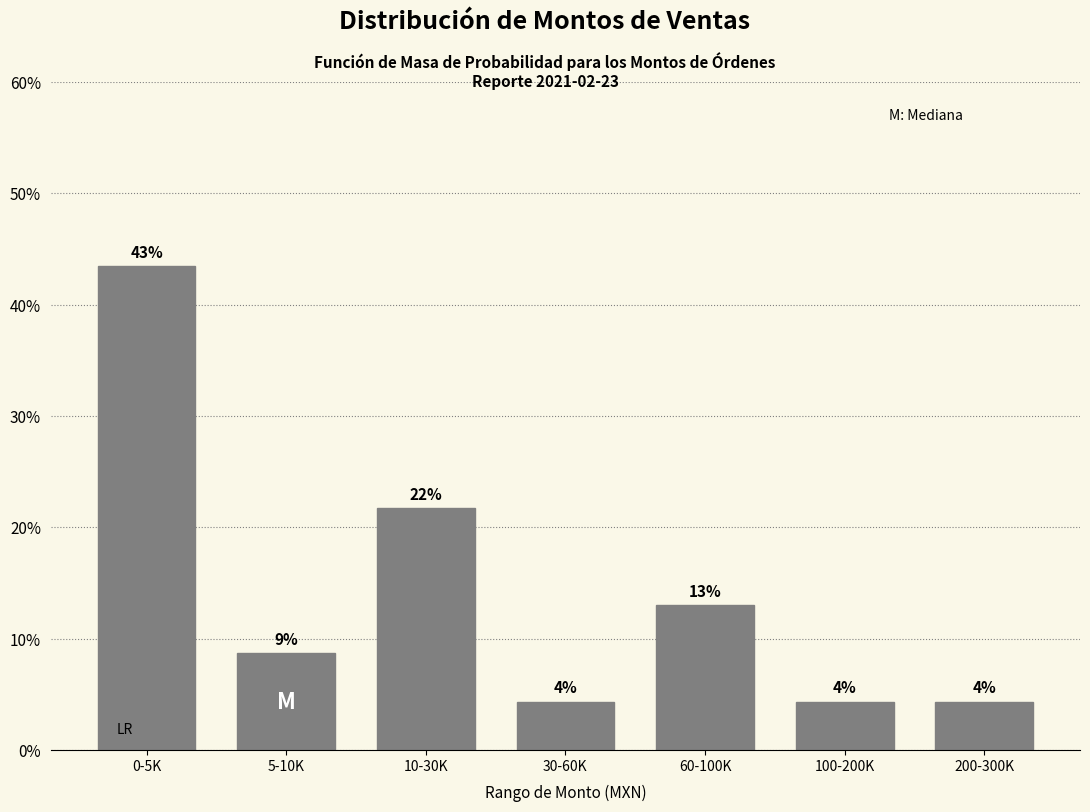

Are the bars horizontal?

No